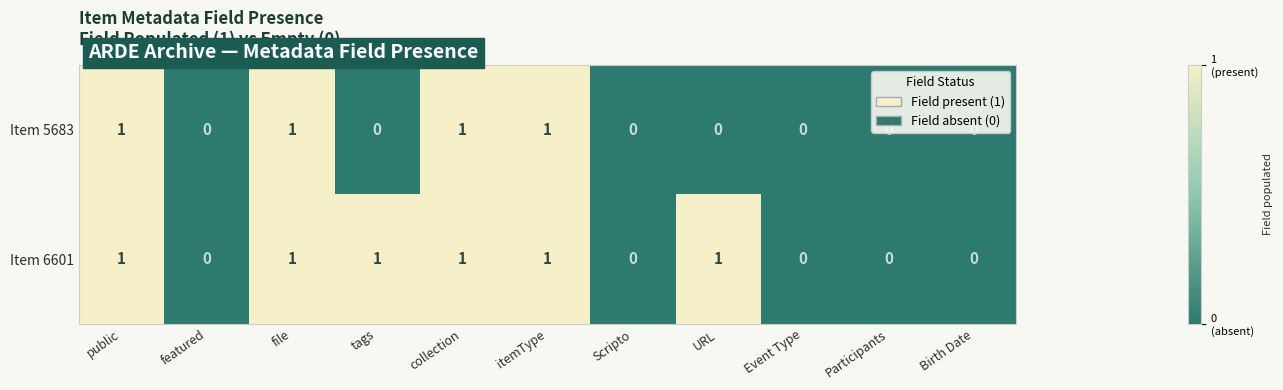

How many Item 5683 values are between 0 and 1?

11